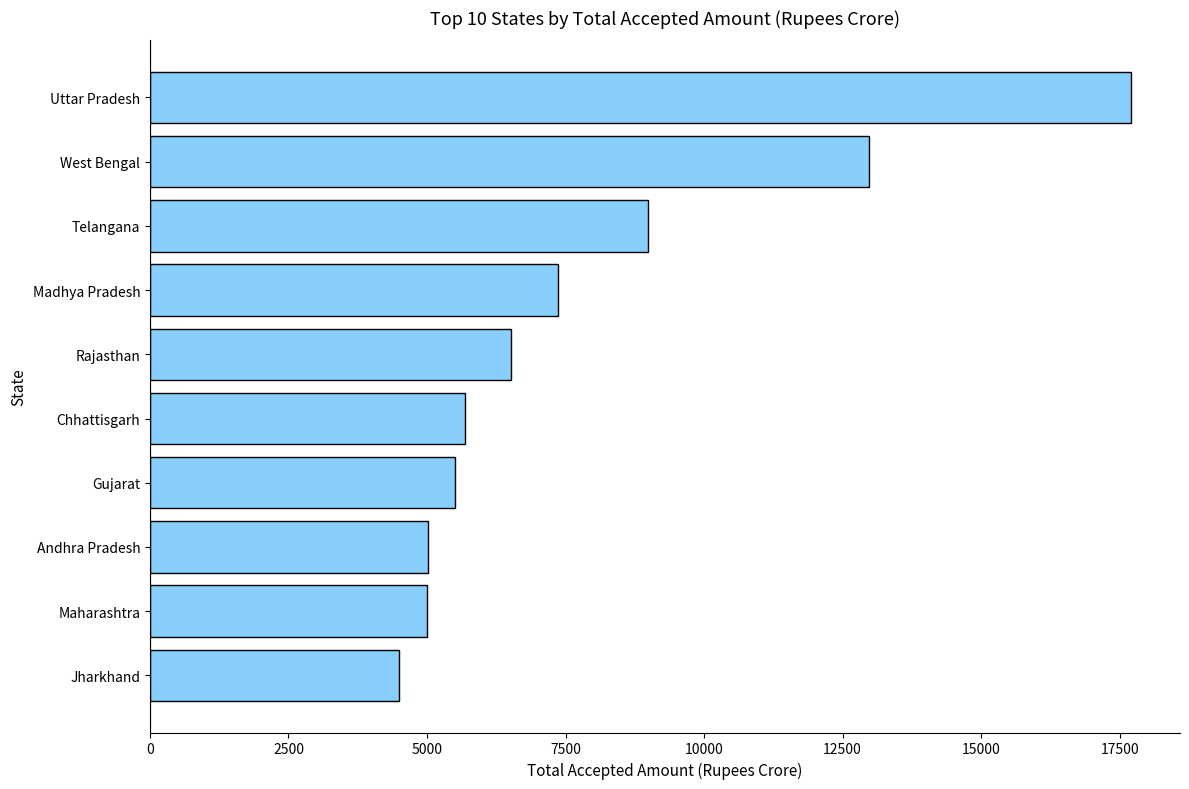

True or false: the data shows 3521.9 at Rajasthan.

False